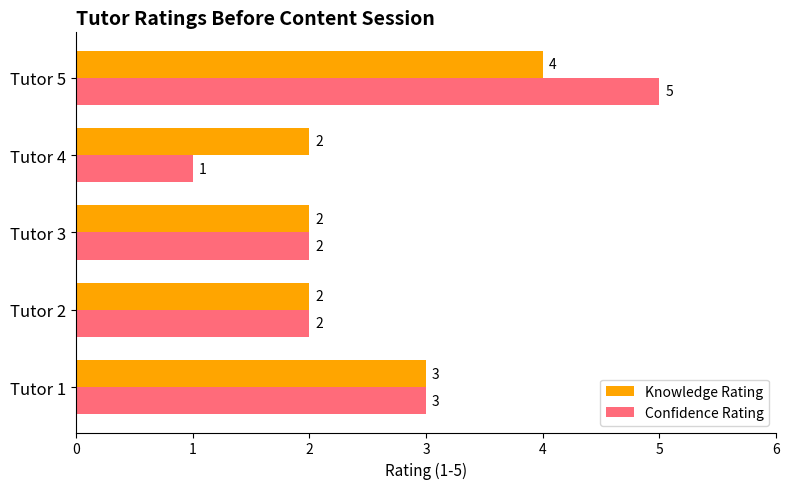

What are all the series names shown in the legend?

Knowledge Rating, Confidence Rating